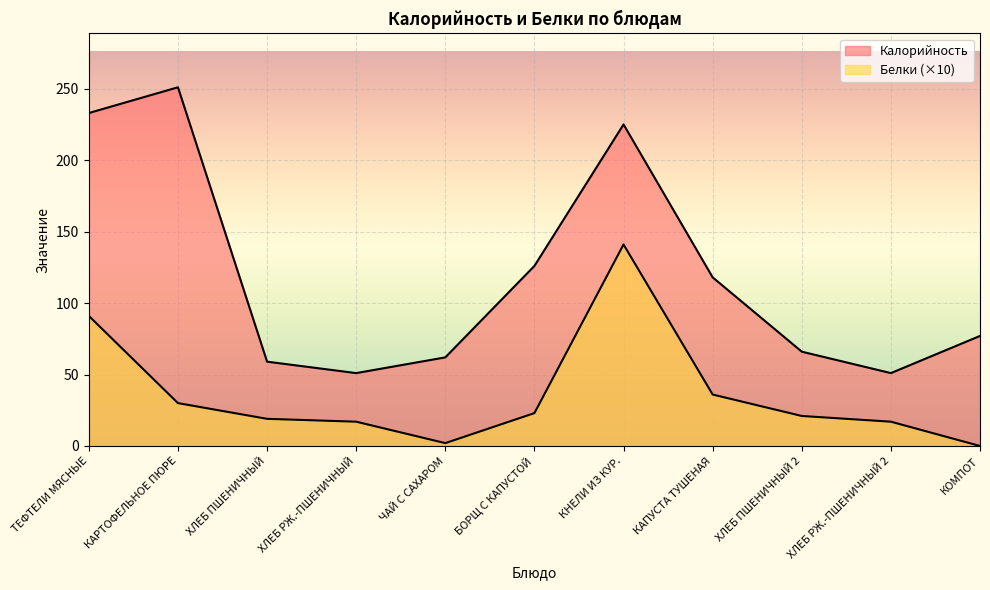

Rank the series by their maximum value, from highest to lowest.

Калорийность, Белки